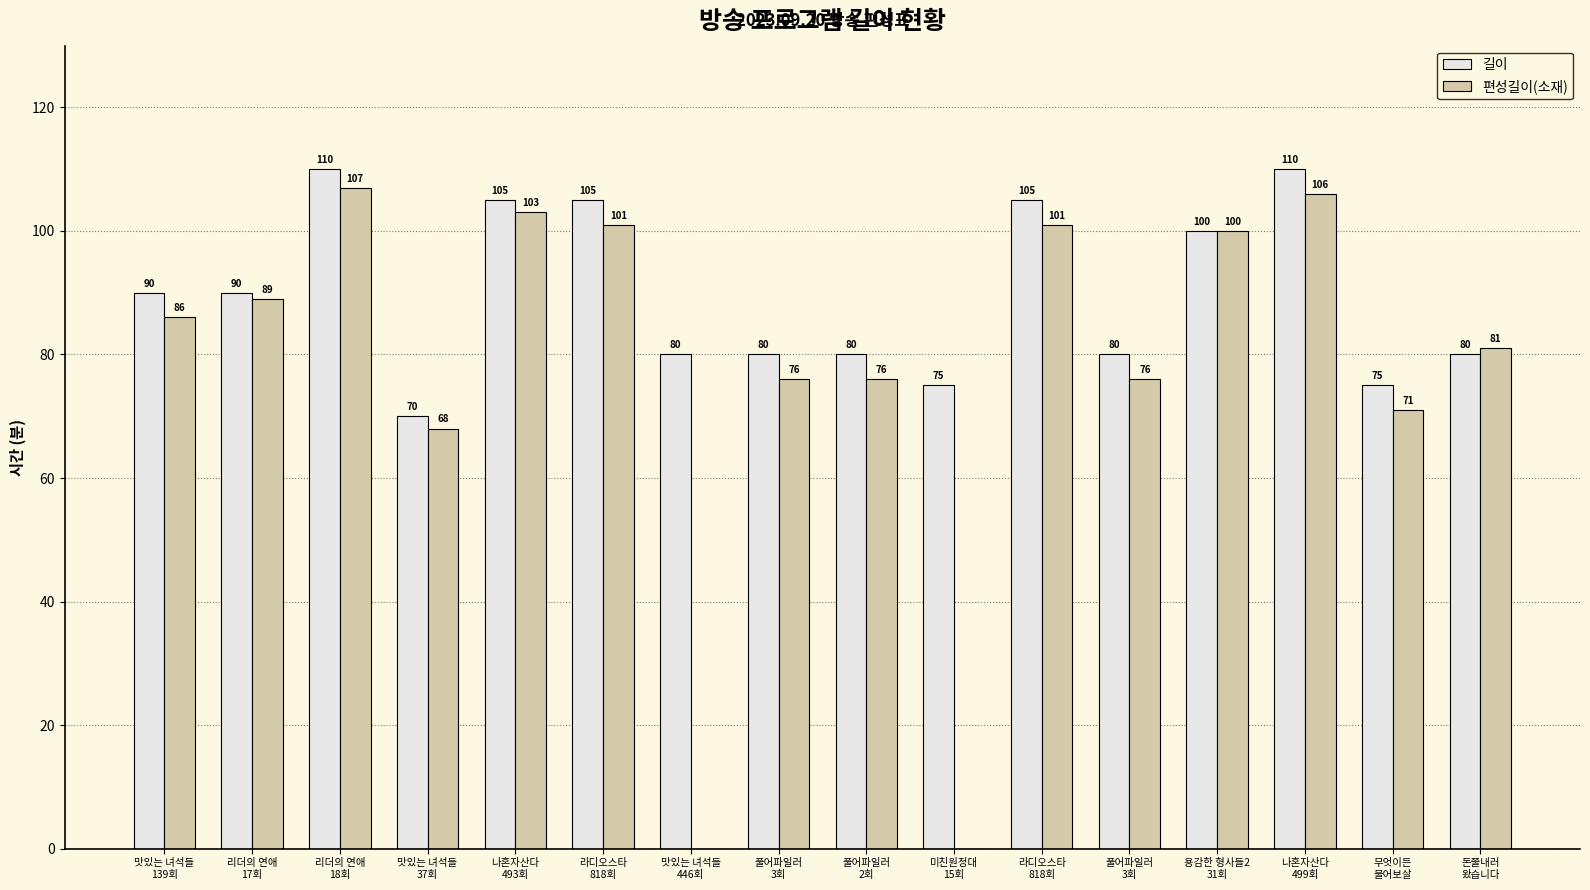

Reading left to right, extract all data points from this chart.

길이: 90	90	110	70	105	105	80	80	80	75	105	80	100	110	75	80
편성길이(소재): 86	89	107	68	103	101	0	76	76	0	101	76	100	106	71	81